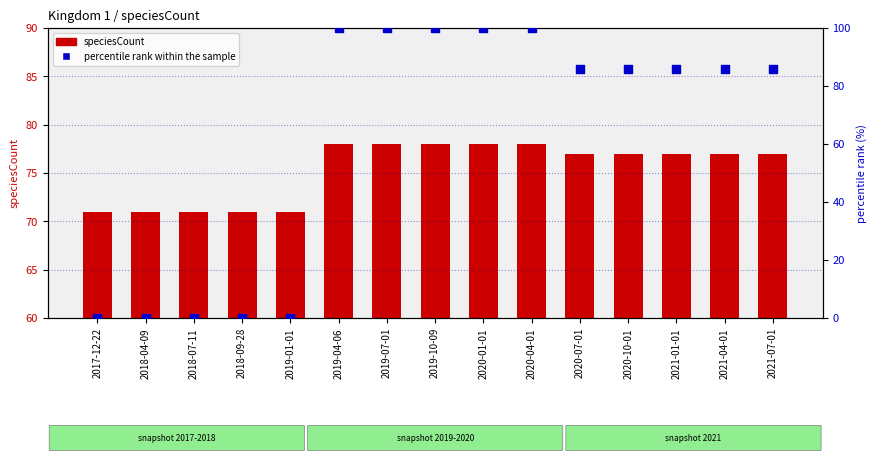

What are all the series names shown in the legend?

speciesCount, percentile rank within the sample